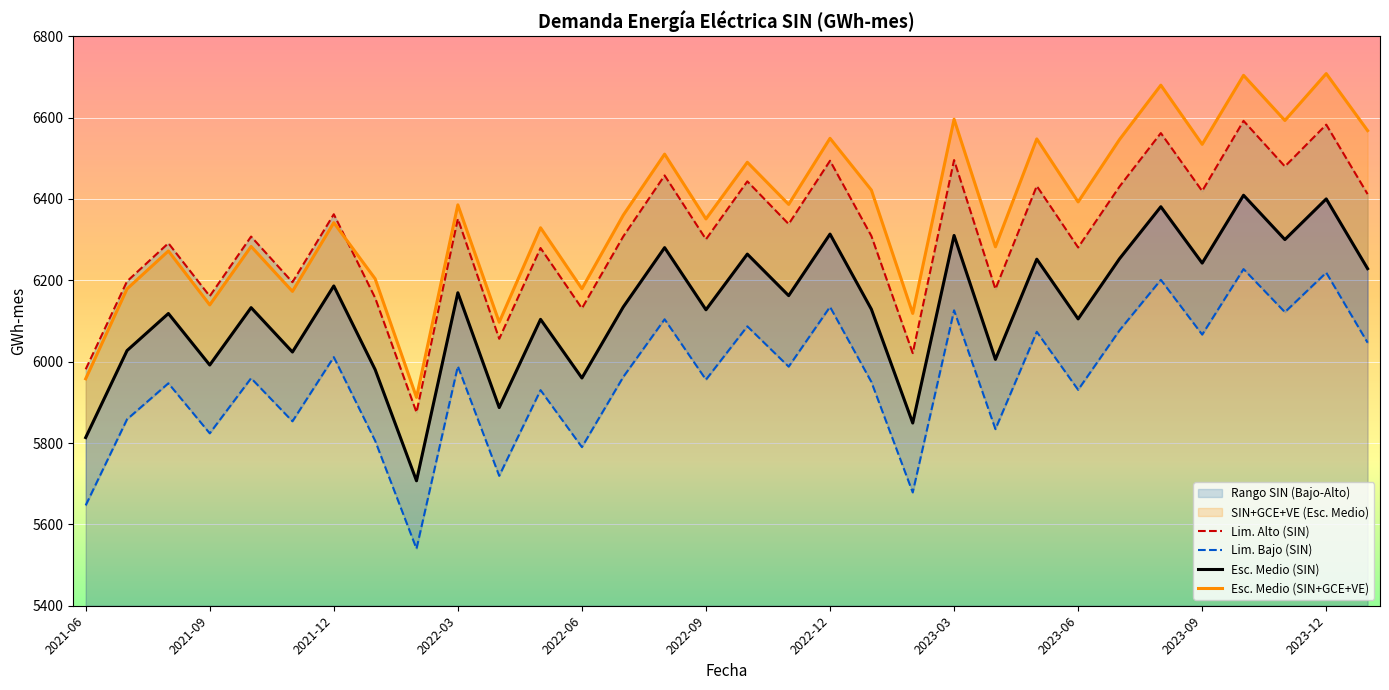

Which series ends up on top after the final intersection of Esc. Medio (SIN+GCE+VE) and Lim. Alto (SIN)?

Esc. Medio (SIN+GCE+VE)